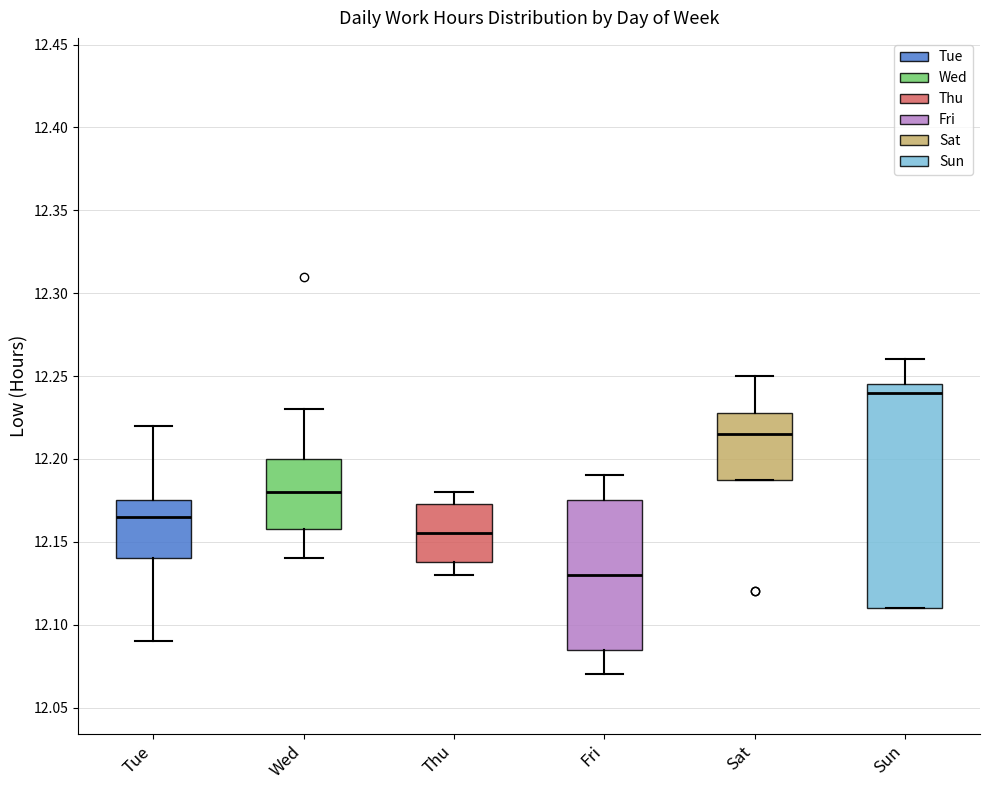

Comparing the boxes themselves (not the whiskers), which one is the tallest?

Sun